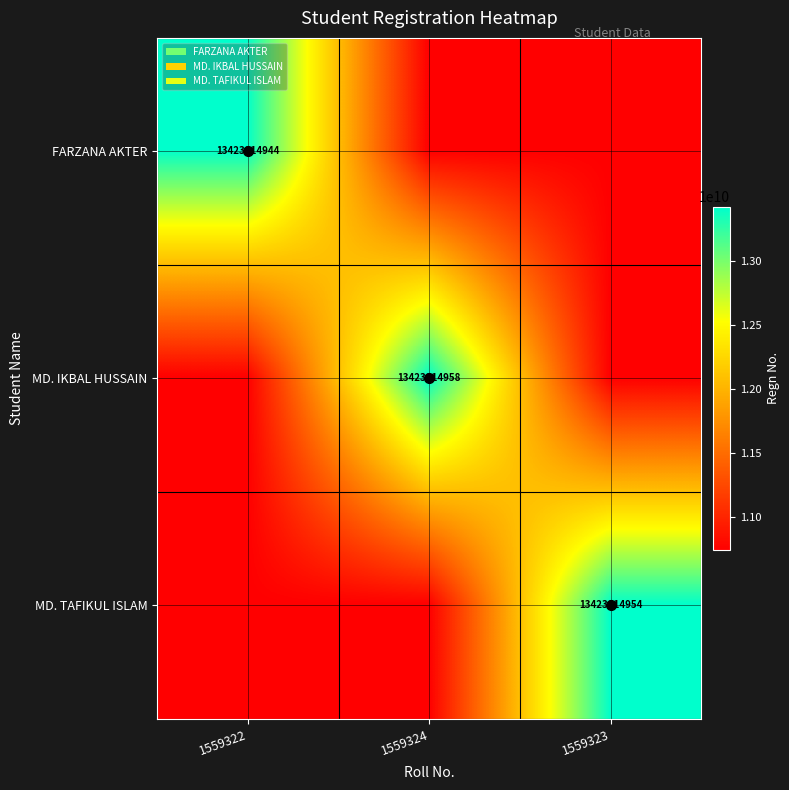

The value of FARZANA AKTER at 1559322 is 13423814944.0. True or false?

True